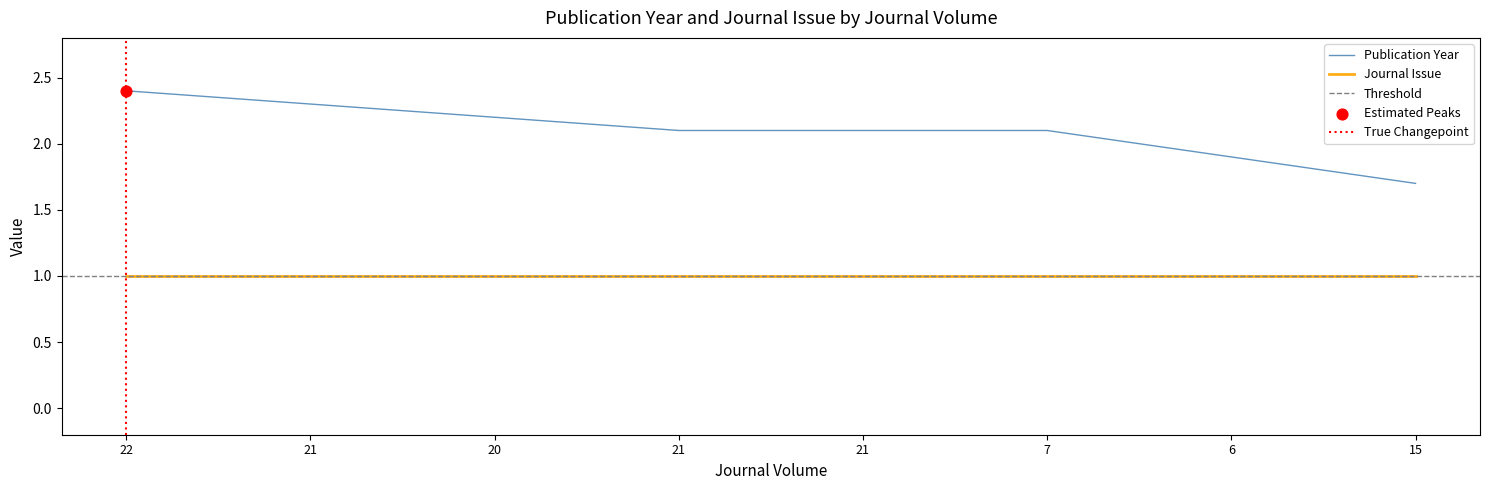

What is the ratio of the value at 21 to the value at 7?

1.0